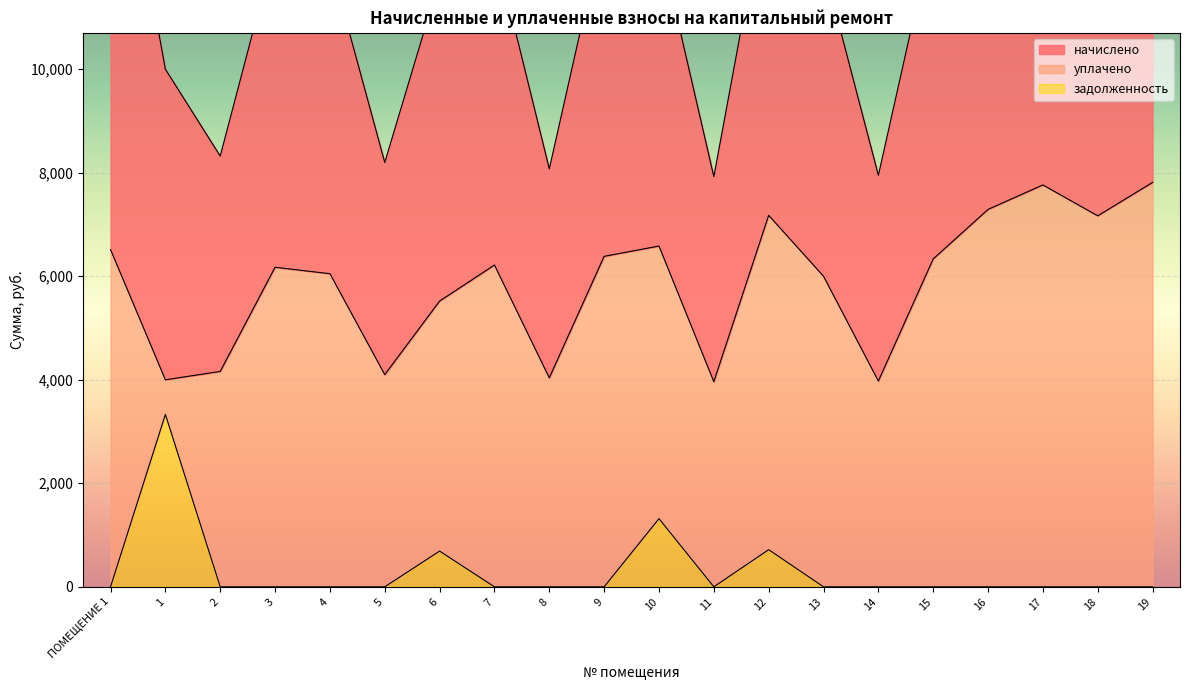

The value of начислено at 13 is 8940.3. True or false?

False